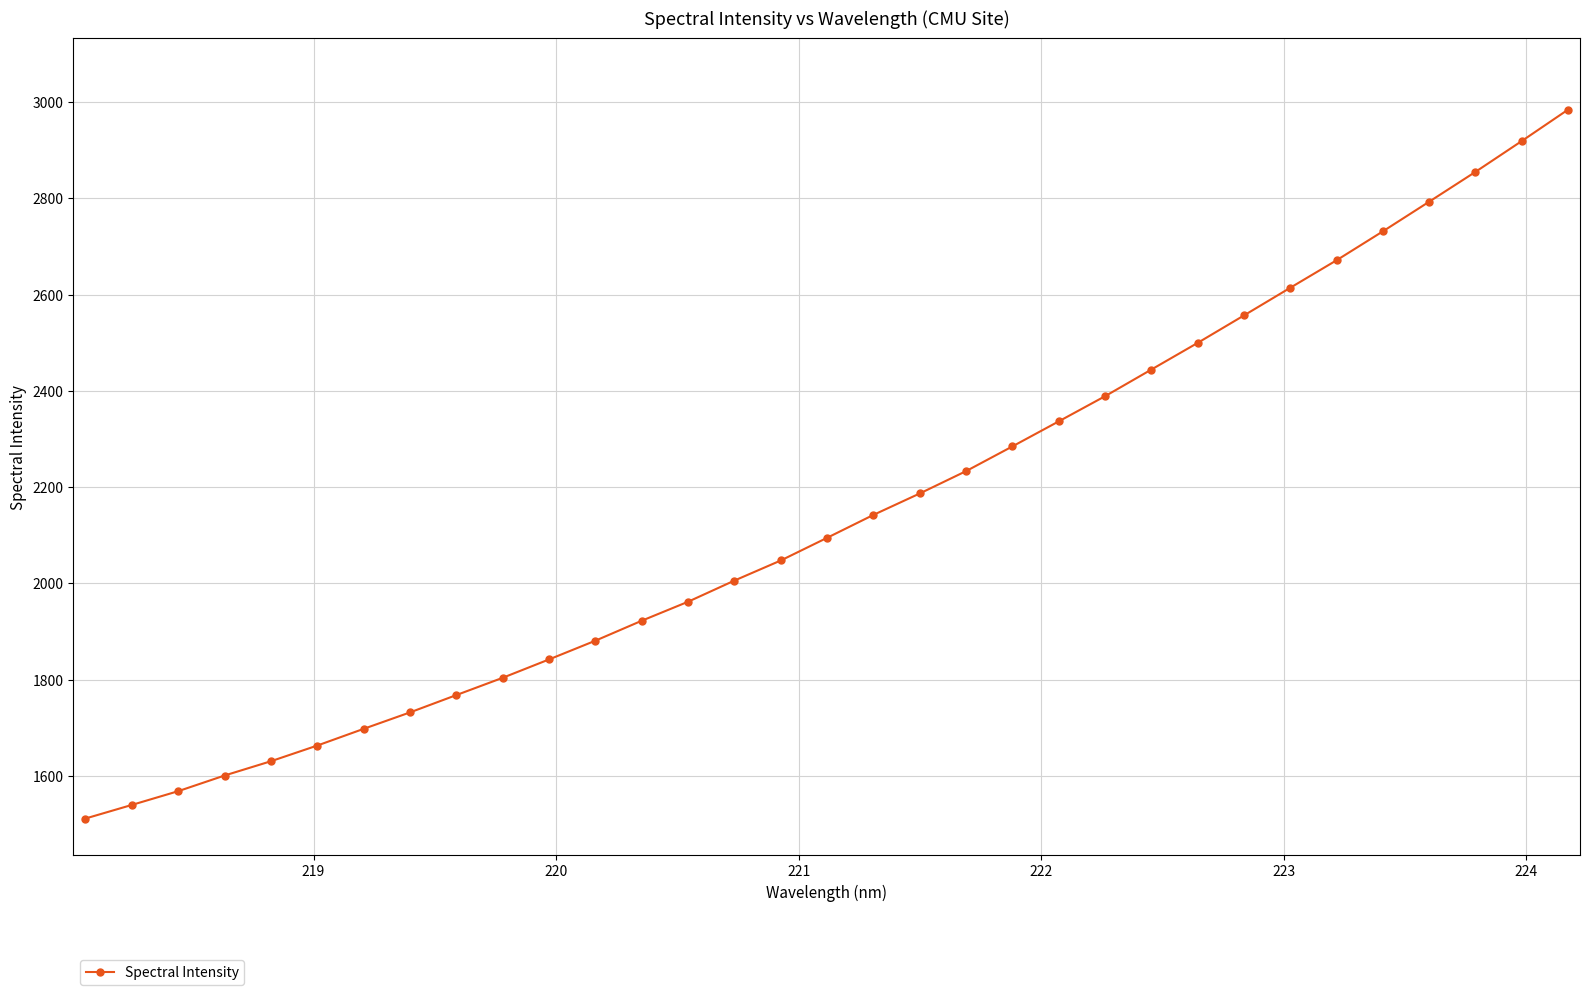

What is the value of the 25th point from the left?

2499.5